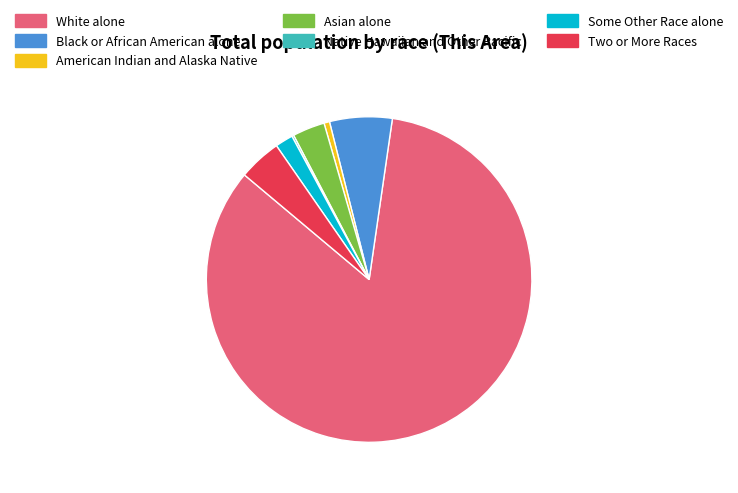

Which slice represents more than half of the pie?

White alone